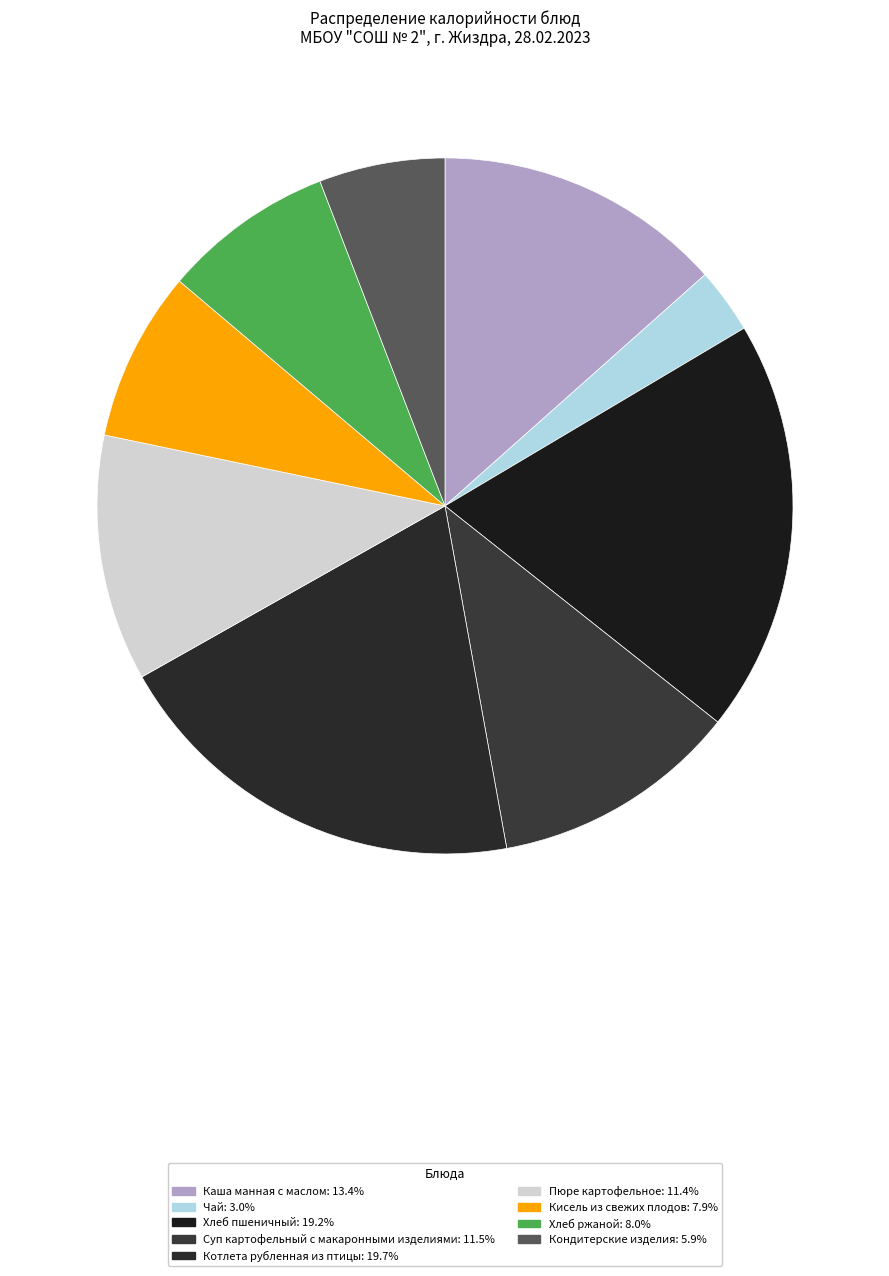

Does Кисель из свежих плодов account for over 50% of the chart?

No